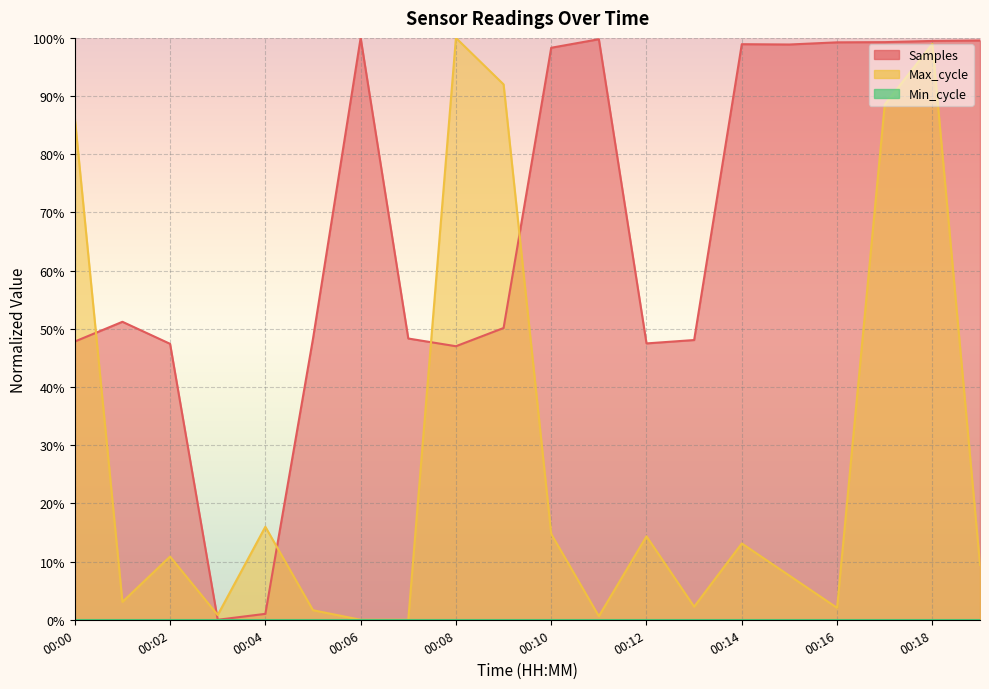

What is the maximum value shown in the chart?

1.0